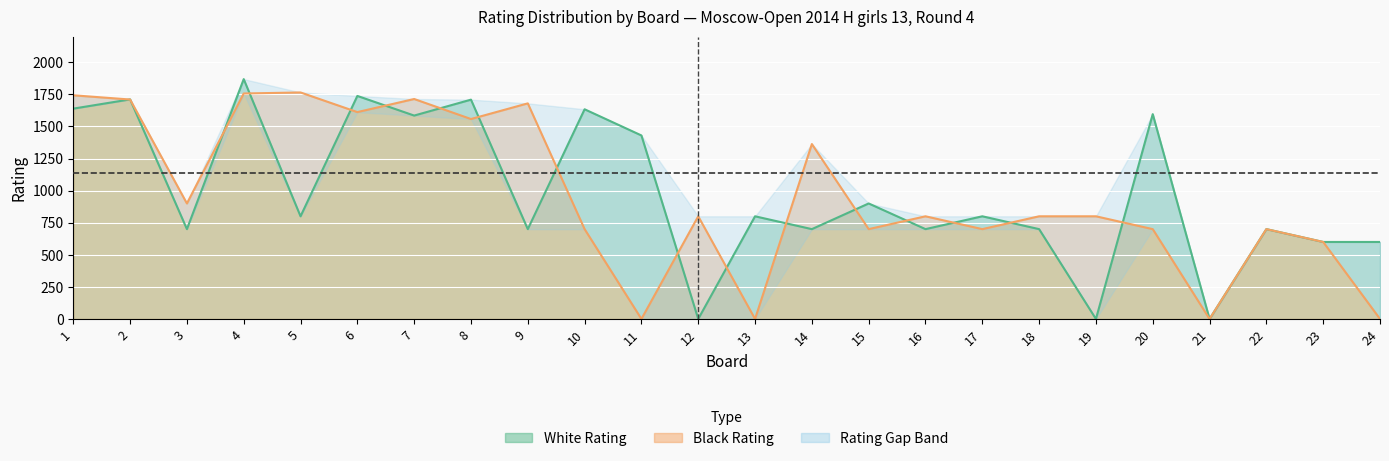

Between which two adjacent categories do Black Rating and White Rating first intersect?

1 and 2